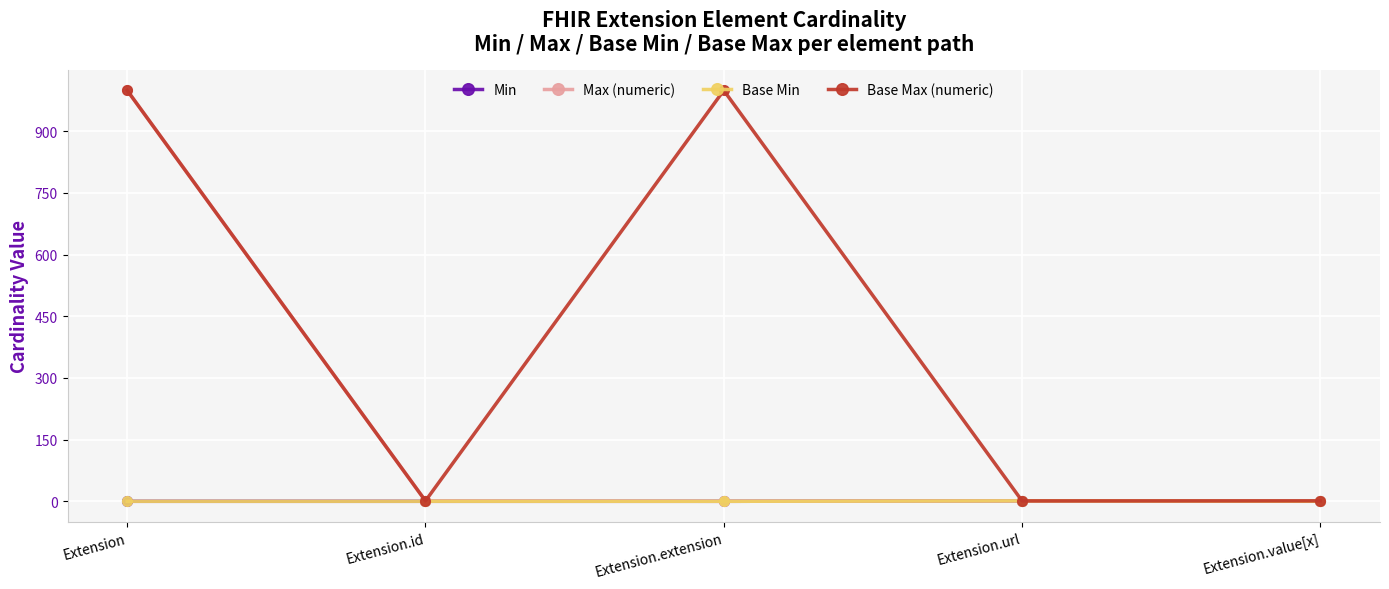

True or false: Max (numeric) has a value of 266 at Extension.

False